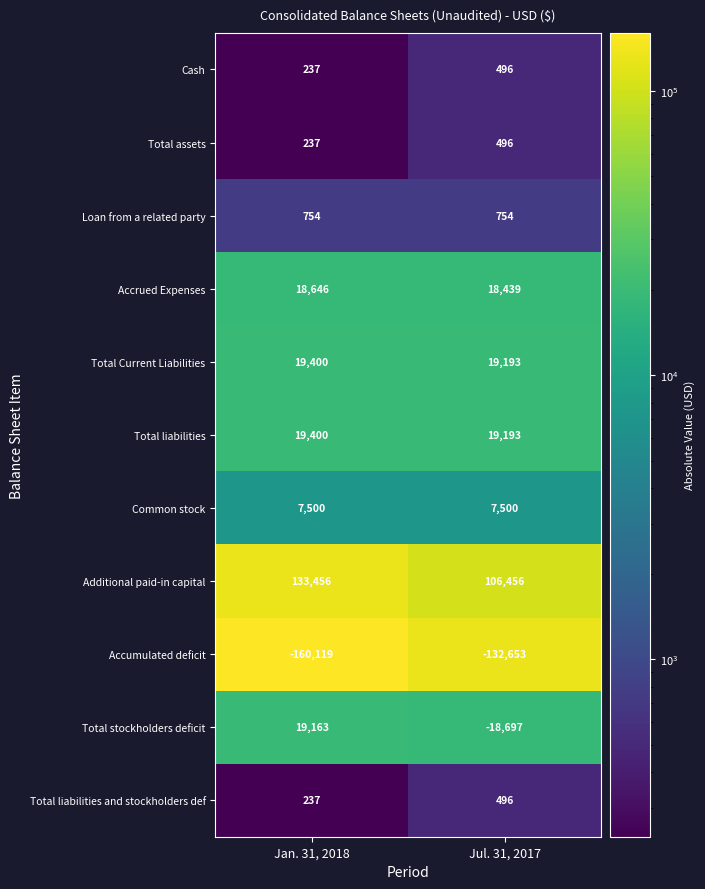

Reading left to right, what are all the values shown in this chart?

Cash: Jan. 31, 2018=237	Jul. 31, 2017=496
Total assets: Jan. 31, 2018=237	Jul. 31, 2017=496
Loan from a related party: Jan. 31, 2018=754	Jul. 31, 2017=754
Accrued Expenses: Jan. 31, 2018=18646	Jul. 31, 2017=18439
Total Current Liabilities: Jan. 31, 2018=19400	Jul. 31, 2017=19193
Total liabilities: Jan. 31, 2018=19400	Jul. 31, 2017=19193
Common stock: Jan. 31, 2018=7500	Jul. 31, 2017=7500
Additional paid-in capital: Jan. 31, 2018=133456	Jul. 31, 2017=106456
Accumulated deficit: Jan. 31, 2018=-160119	Jul. 31, 2017=-132653
Total stockholders deficit: Jan. 31, 2018=19163	Jul. 31, 2017=-18697
Total liabilities and stockholders def: Jan. 31, 2018=237	Jul. 31, 2017=496